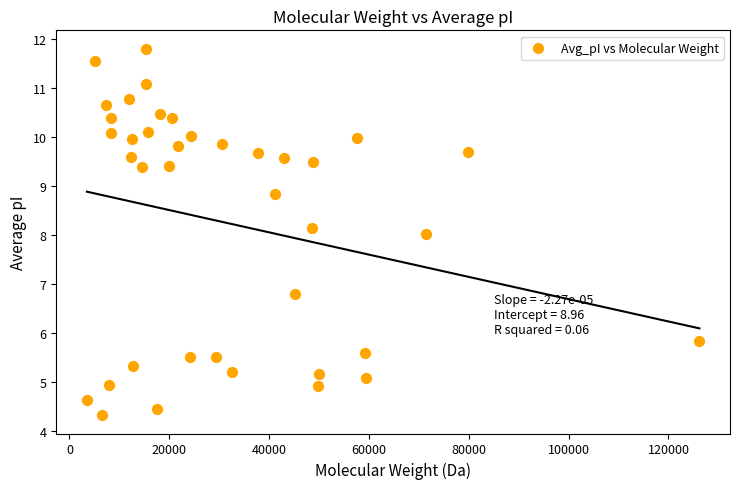

What is the range of Y values (max minus min)?

7.5